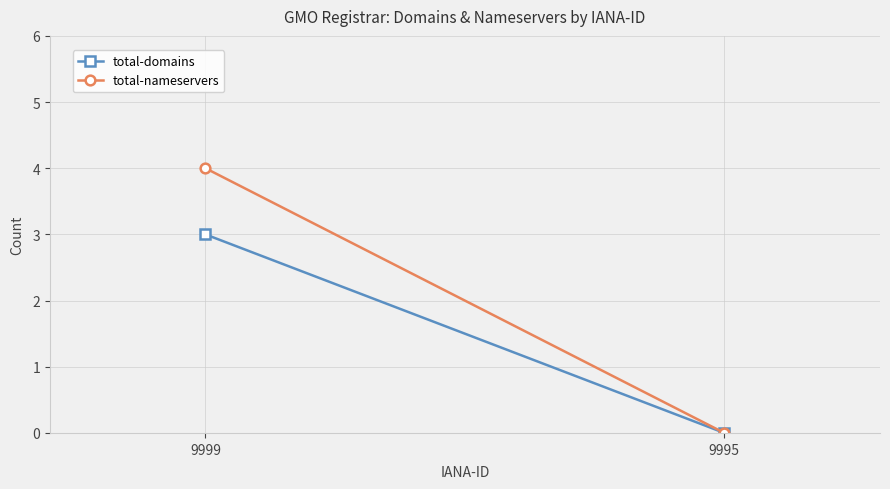

The total-domains series shows 0 at 9995. True or false?

True